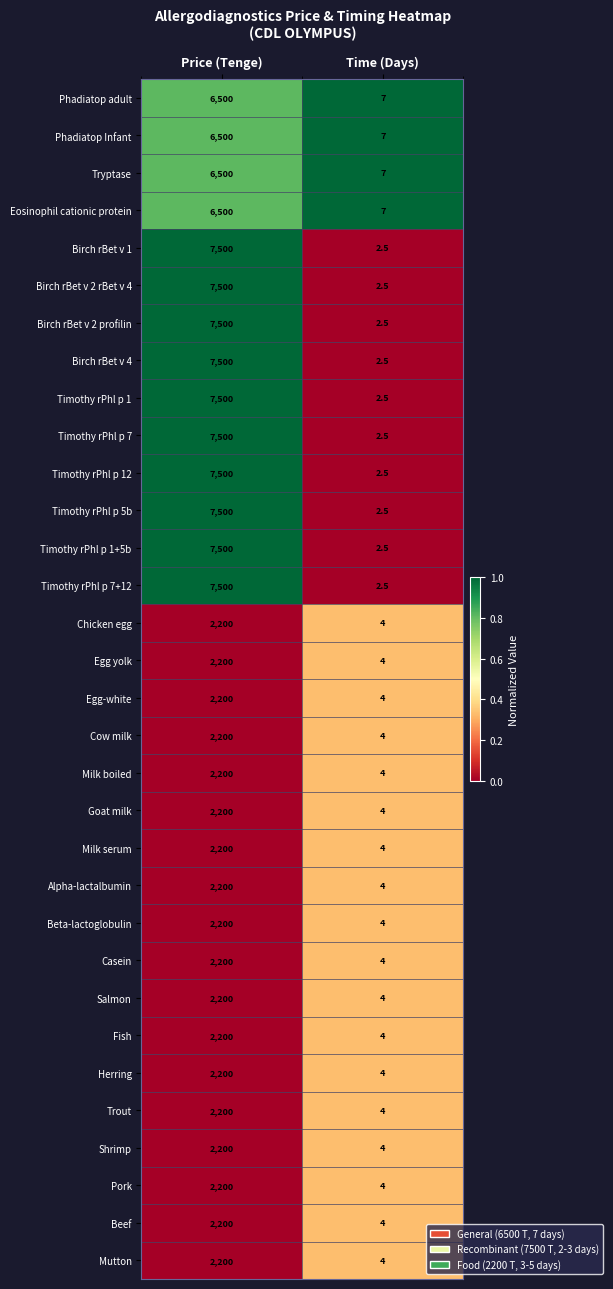

What is the sum of all Salmon values?

2204.0